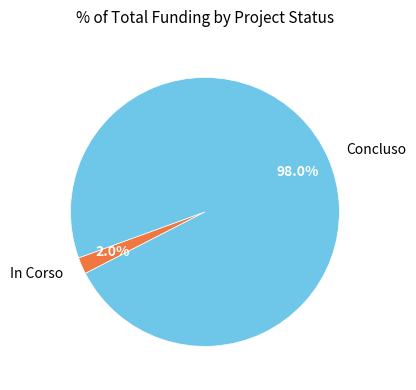

Which slice is the largest?

Concluso